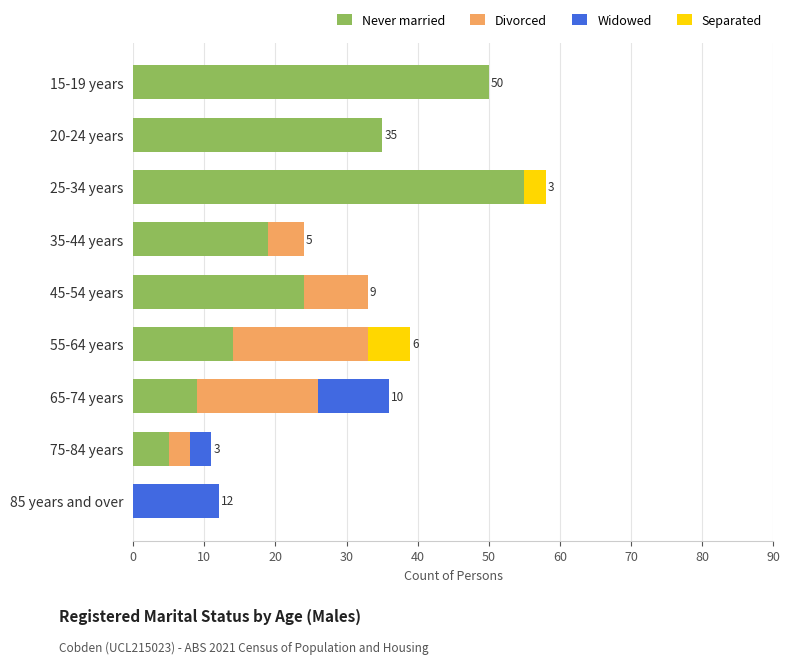

How many values in Never married are above zero?

8